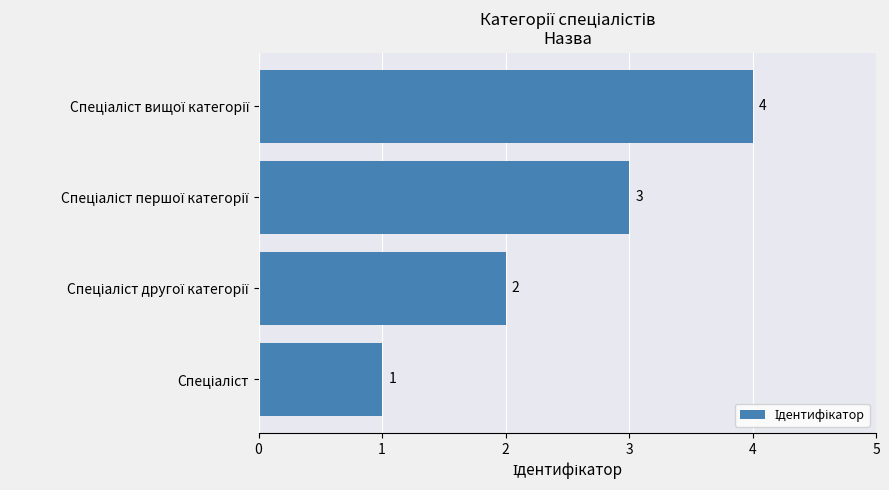

What is the sum of all values?

10